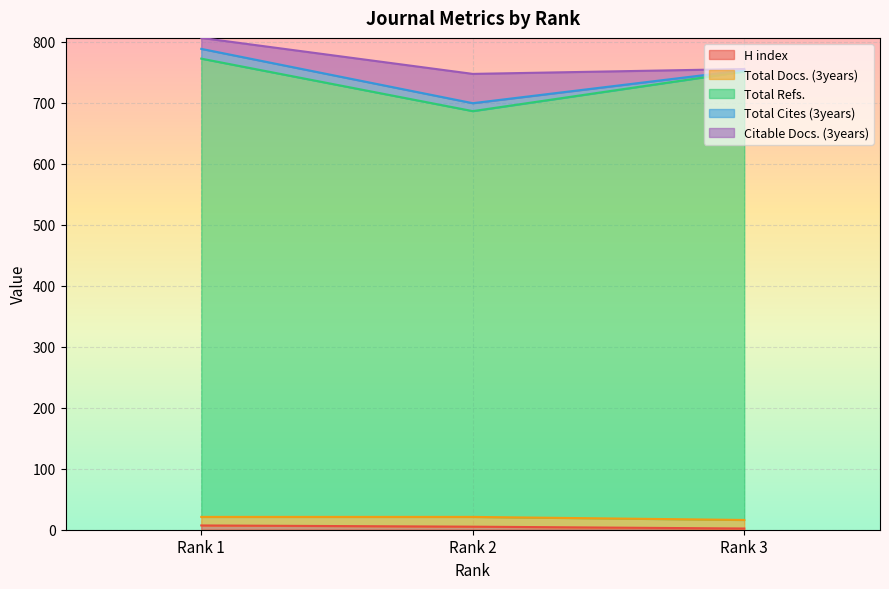

Which has a higher value, Rank 2 or Rank 1?

Rank 1